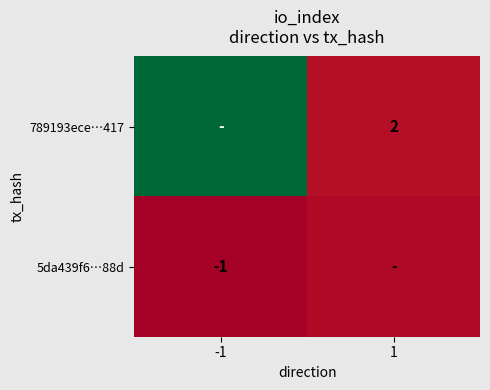

The 5da439f6…88d series shows -1 at -1. True or false?

True